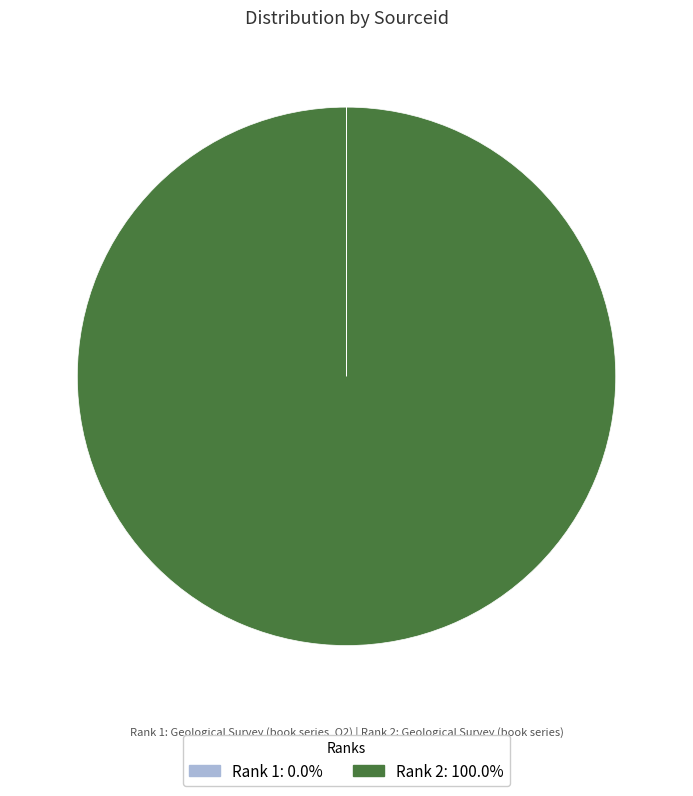

Is Rank 2: 100.0% the majority of the pie?

Yes